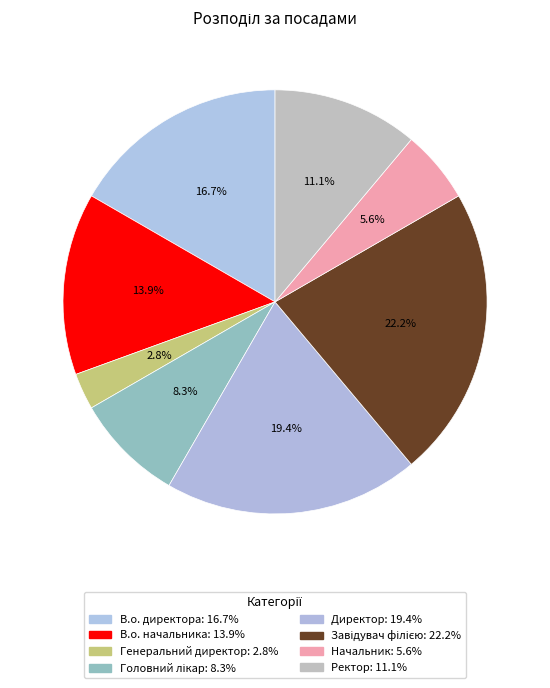

How much of the chart is everything except Начальник?

94.4%